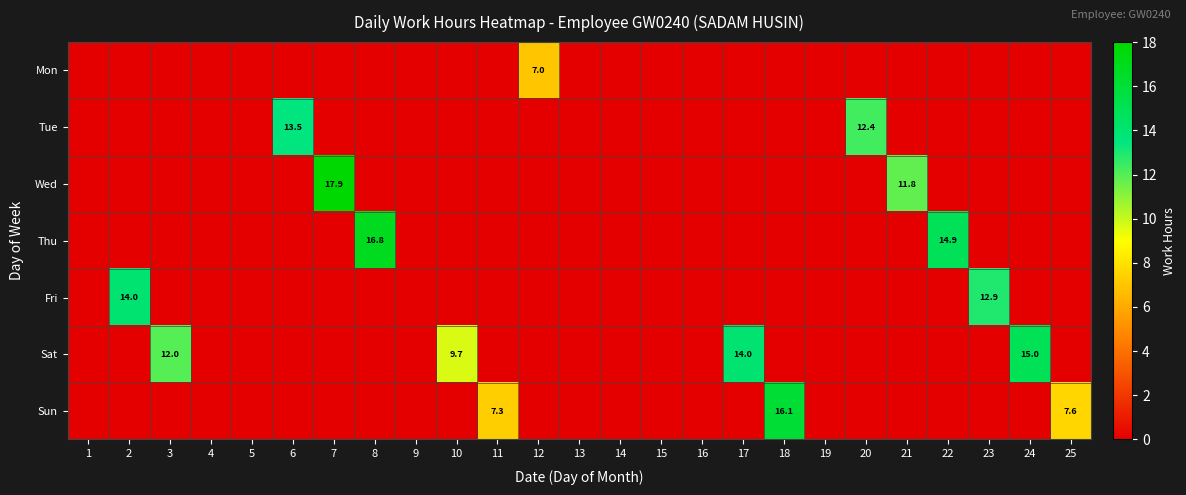

What is the average value of the row_2 series?

1.2